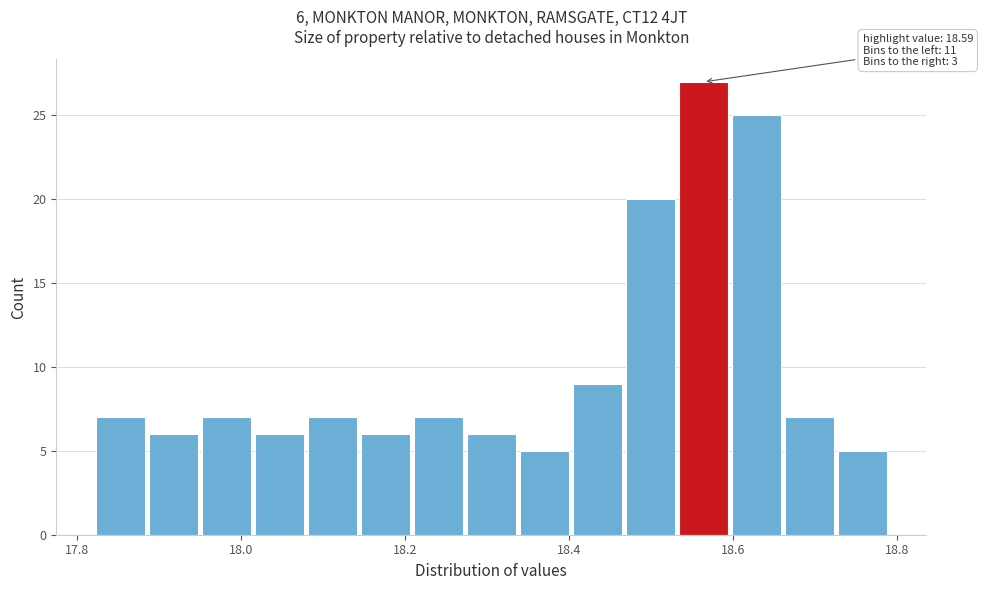

Read against the x-axis, roughly where is the centre of the tallest bar?

18.56